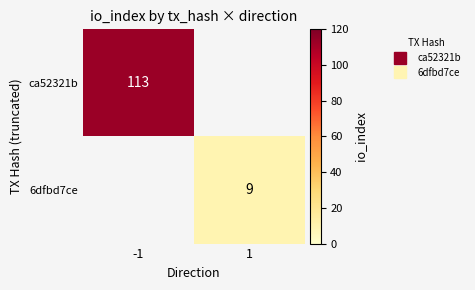

How many positive values does the 6dfbd7ce series have?

1